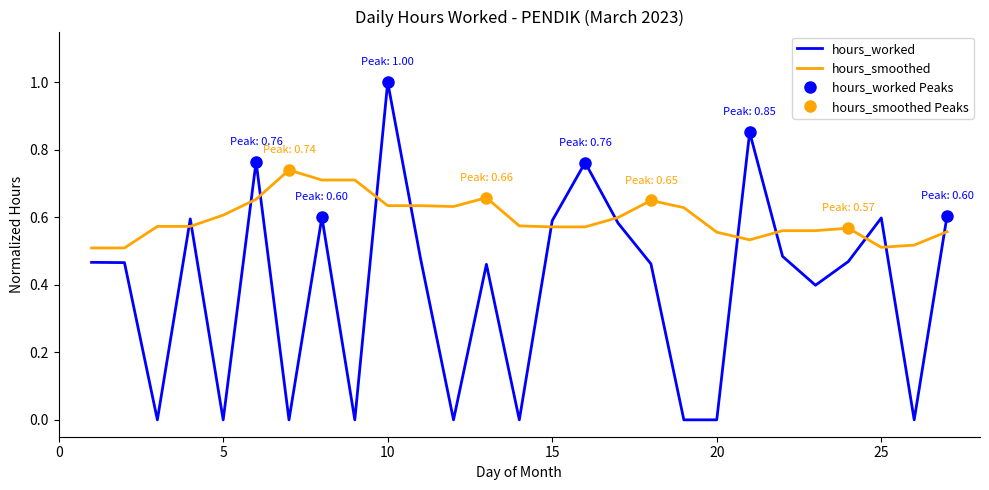

What is the total value across all series at 15?

1.2